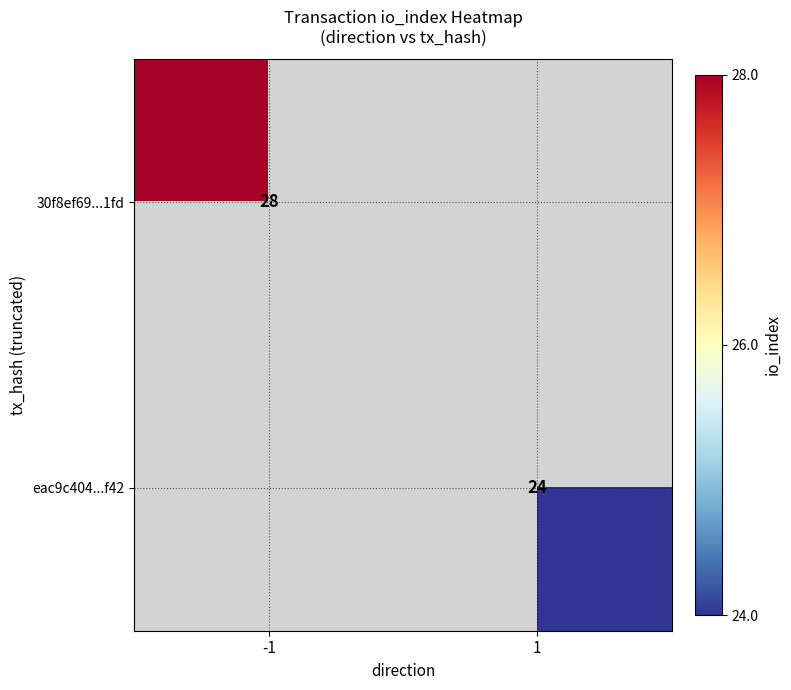

The value of eac9c404...f42 at 1 is 42. True or false?

False